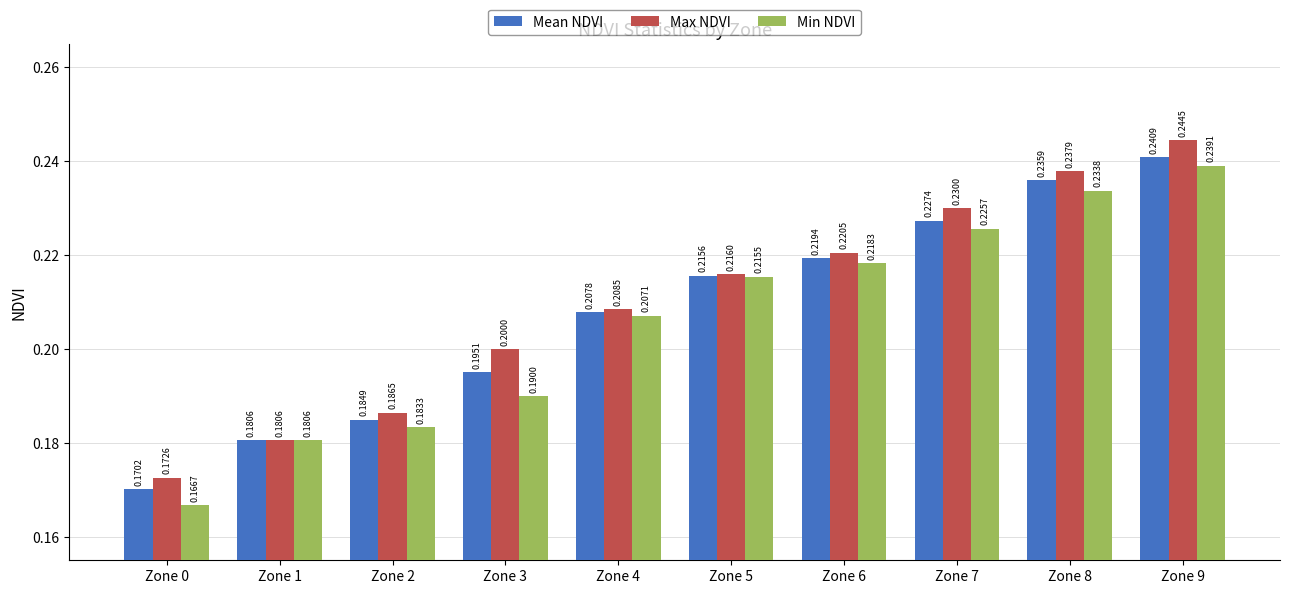

How many bars are there in total?

30